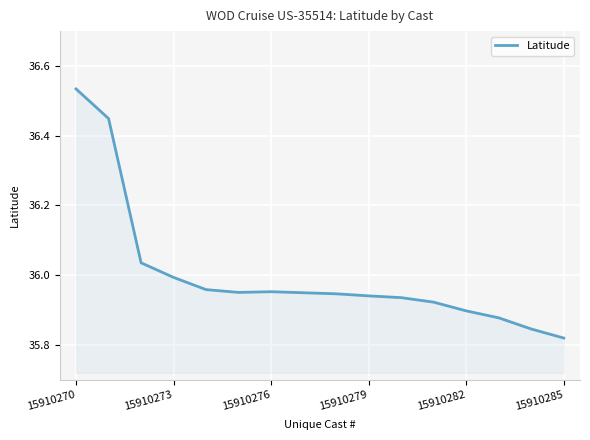

What is the difference between the maximum and minimum values?

0.7